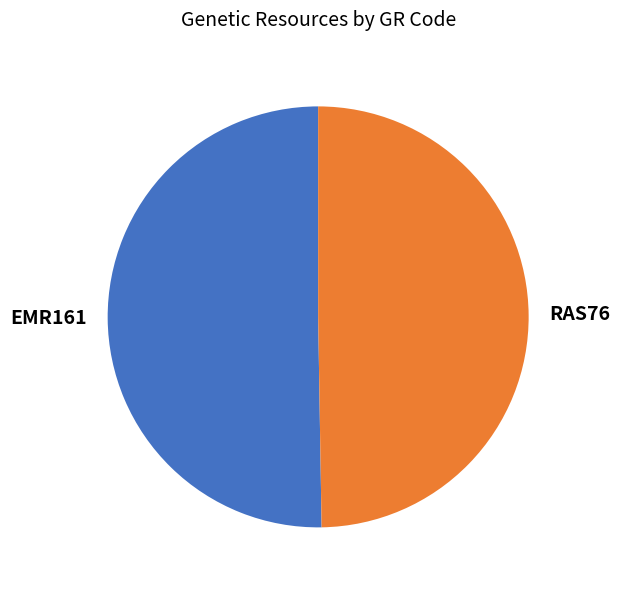

How many segments does this pie chart have?

2